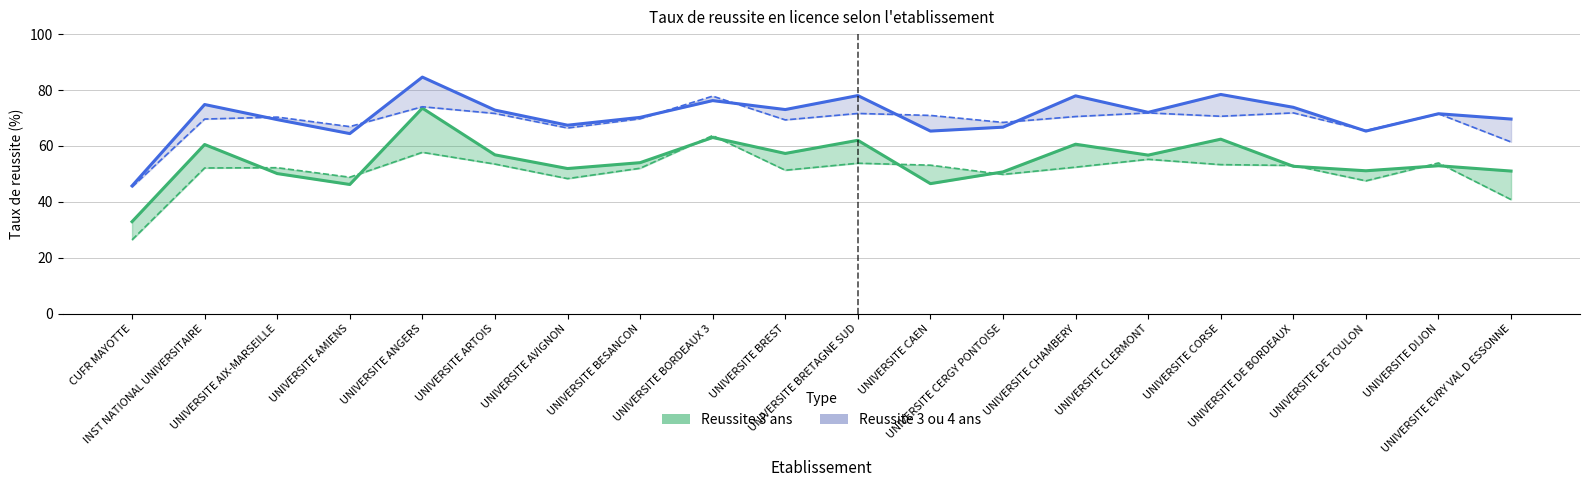

How many distinct data groups are displayed?

4